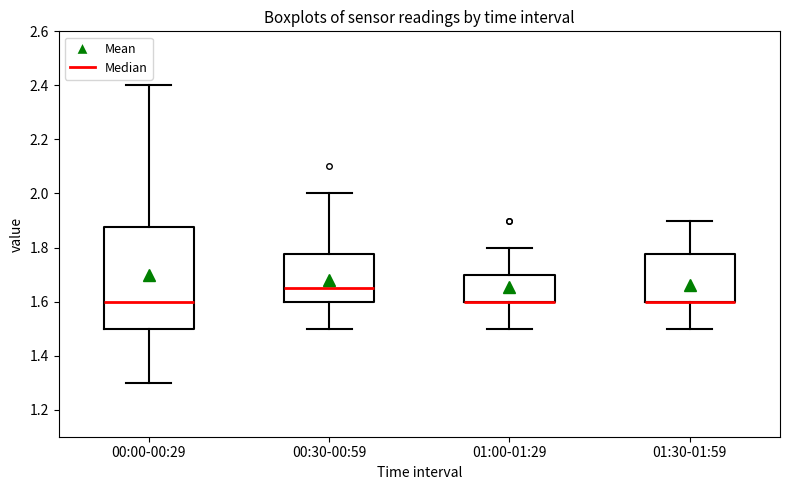

Where is the upper edge of the box for 01:30-01:59 on the y-axis? The values are not printed on the chart, so give them approximately, as read against the axis.

1.78